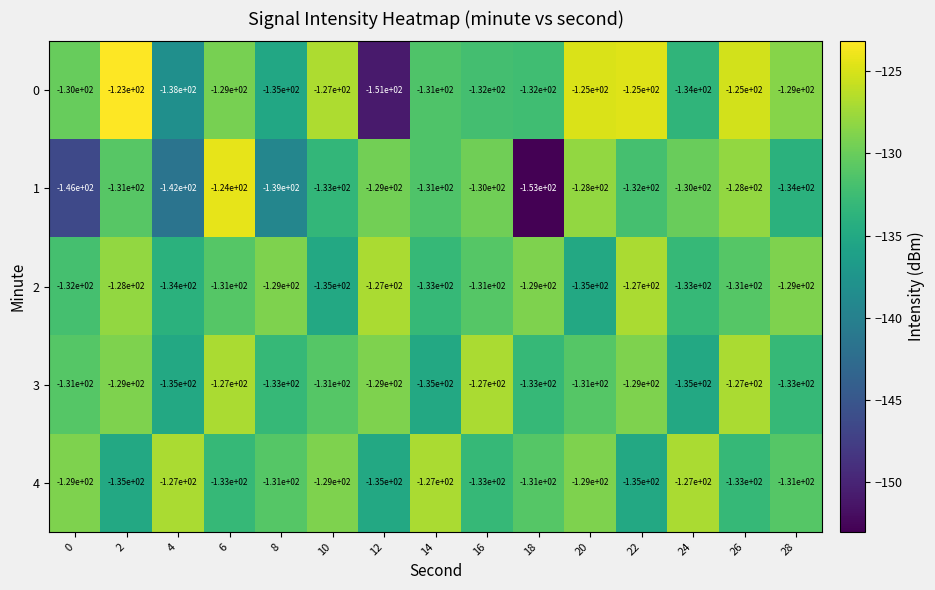

What is the maximum value shown in the chart?

-123